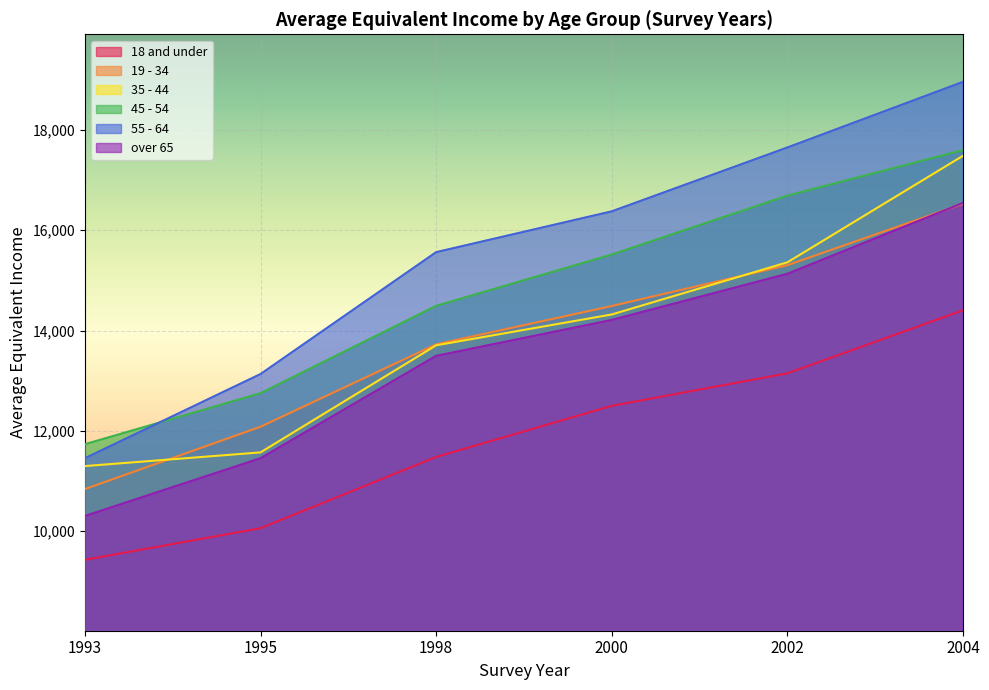

How many data points does each series have?

6